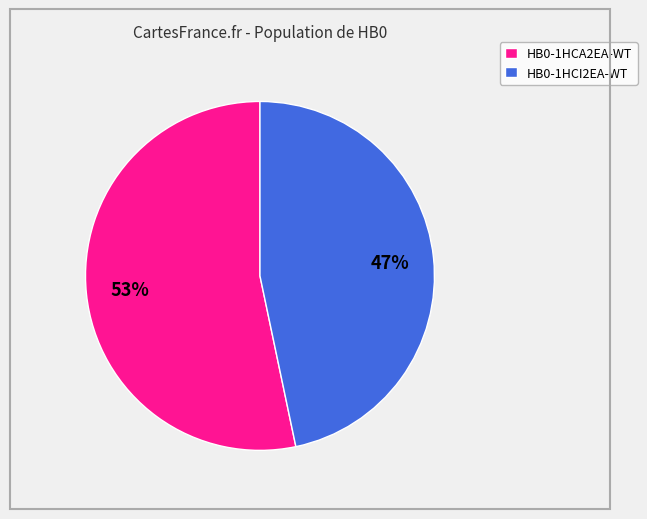

Is it true that HB0-1HCI2EA-WT is 47% of the pie?

True